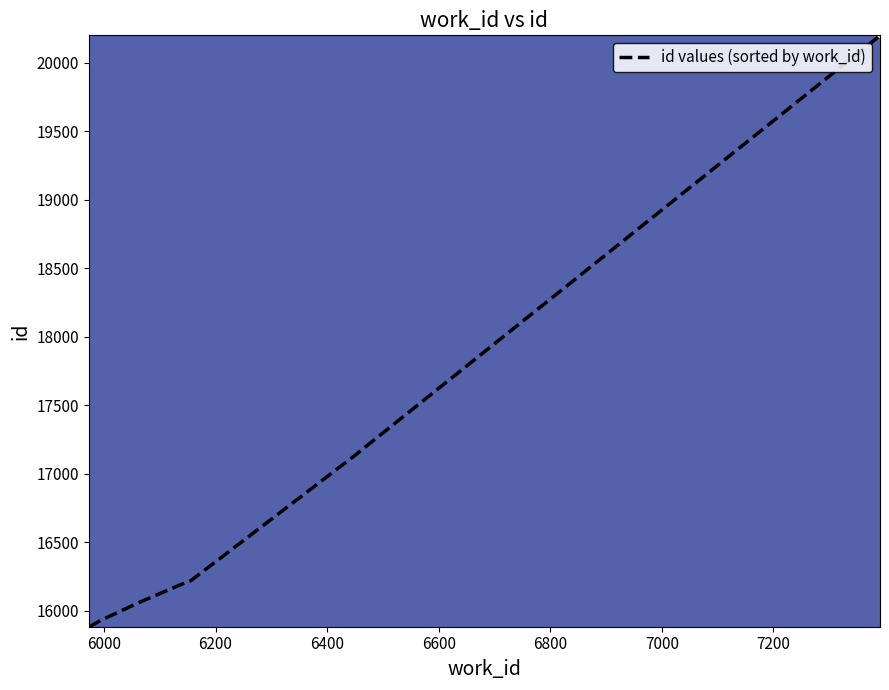

What is the minimum value shown in the chart?

15883